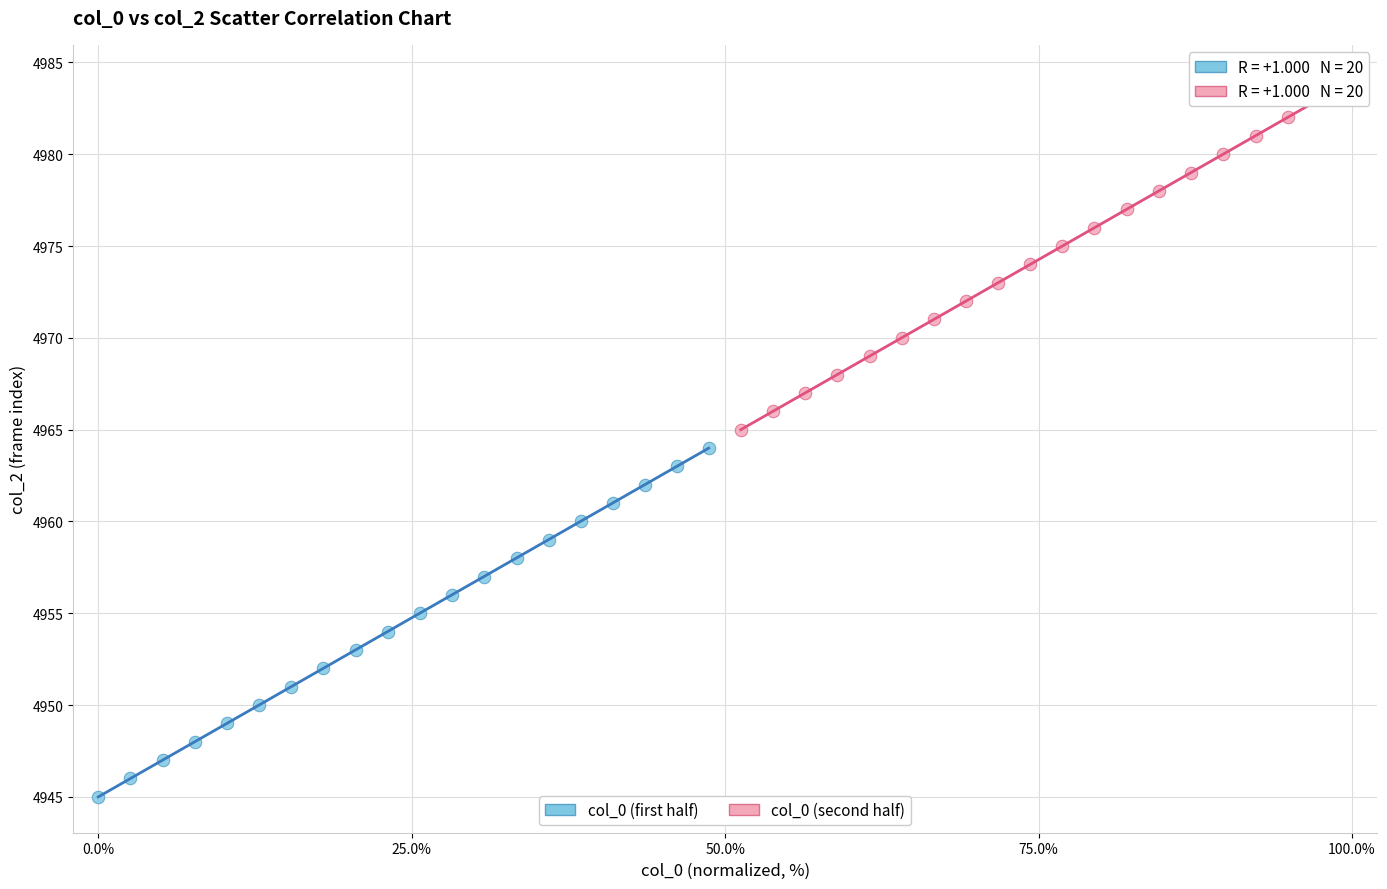

Which series reaches the minimum Y coordinate?

col_0 (first half)